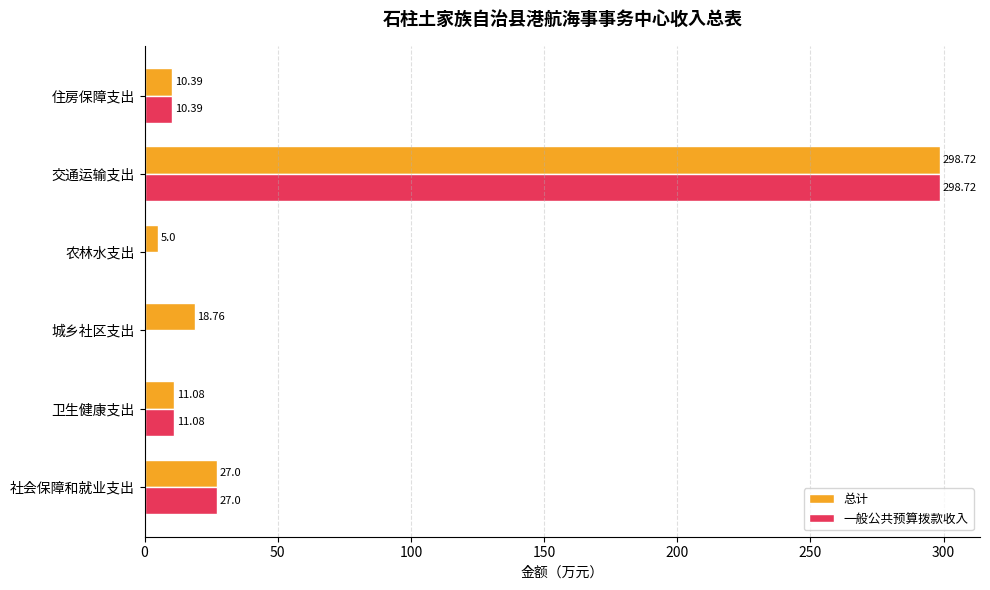

Is the value of 一般公共预算拨款收入 at 社会保障和就业支出 greater than the value of 总计 at 住房保障支出?

Yes